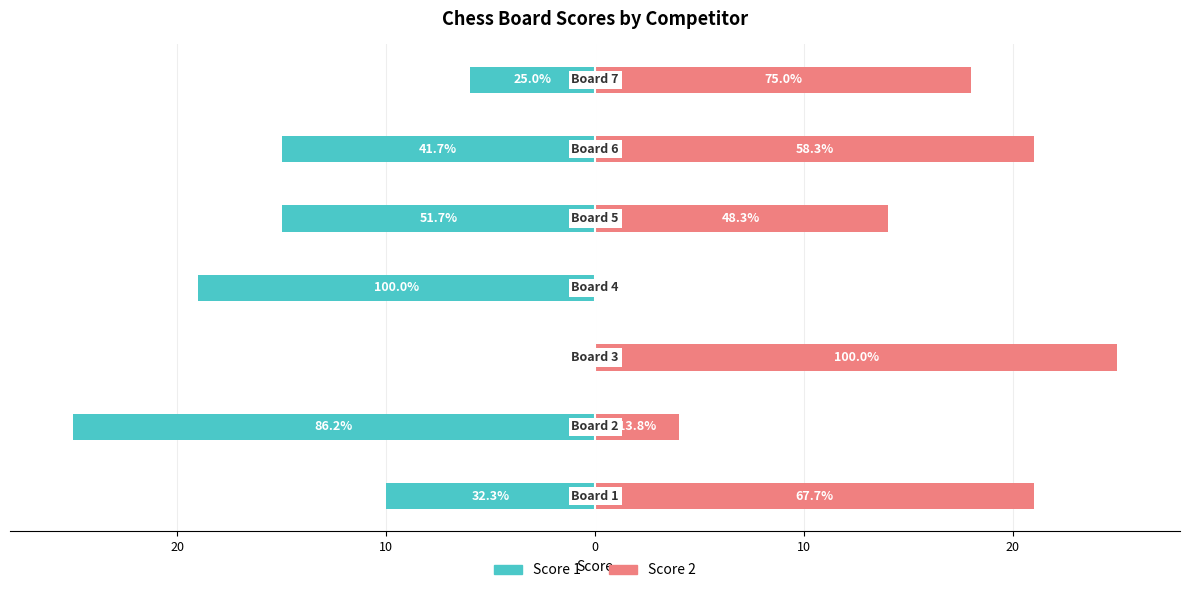

How many bars are there in each group?

2